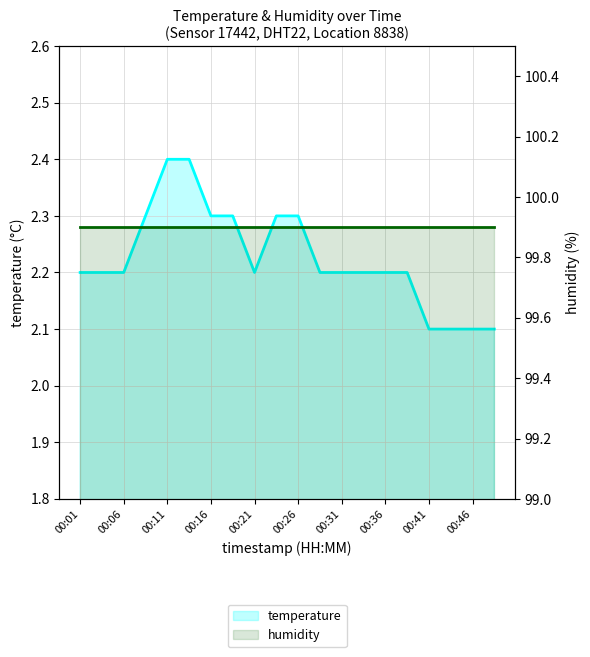

Which series has the widest spread of values?

temperature